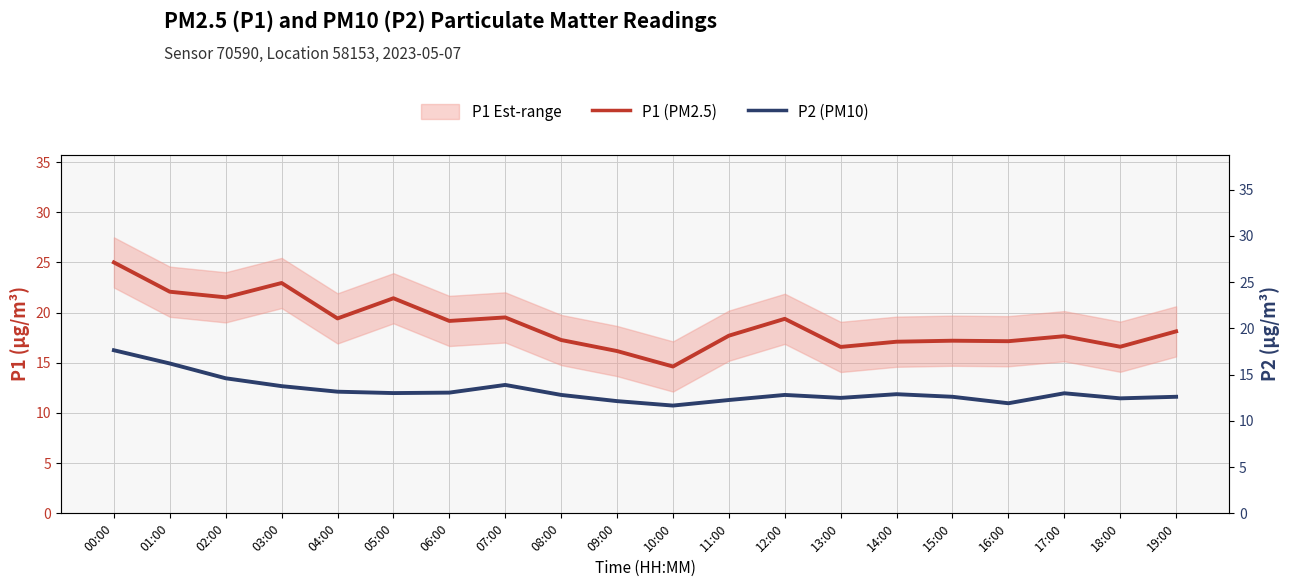

Reading left to right, what are all the values shown in this chart?

P1 (PM2.5): 00:00=25.0	01:00=22.1	02:00=21.5	03:00=22.9	04:00=19.4	05:00=21.4	06:00=19.2	07:00=19.5	08:00=17.3	09:00=16.2	10:00=14.6	11:00=17.7	12:00=19.4	13:00=16.6	14:00=17.1	15:00=17.2	16:00=17.1	17:00=17.6	18:00=16.6	19:00=18.1
P2 (PM10): 00:00=17.6	01:00=16.2	02:00=14.6	03:00=13.8	04:00=13.2	05:00=13.0	06:00=13.1	07:00=13.9	08:00=12.8	09:00=12.1	10:00=11.7	11:00=12.2	12:00=12.8	13:00=12.5	14:00=12.9	15:00=12.6	16:00=11.9	17:00=13.0	18:00=12.4	19:00=12.6